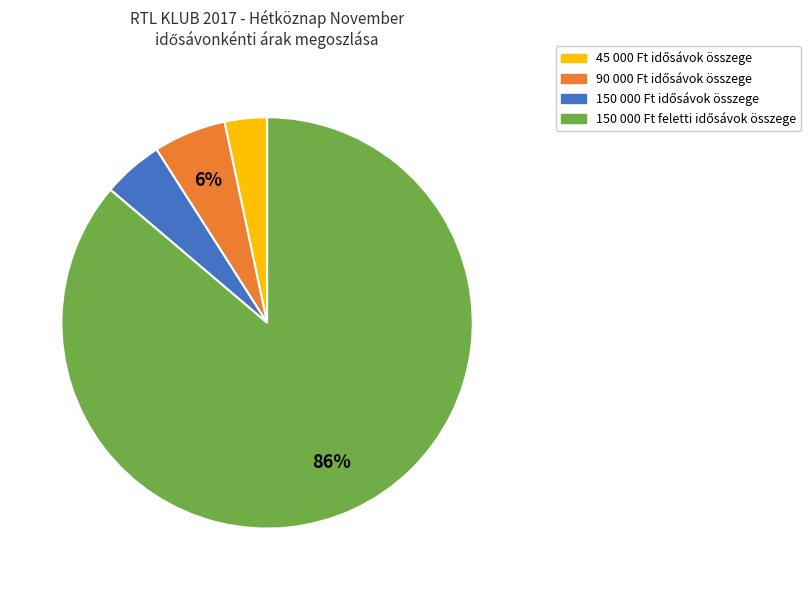

Does any single category account for the majority?

Yes